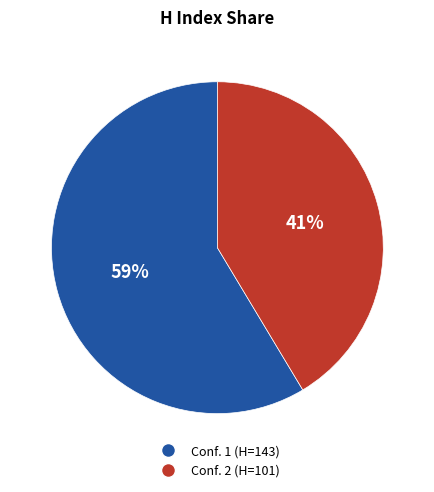

How many slices are in this pie chart?

2